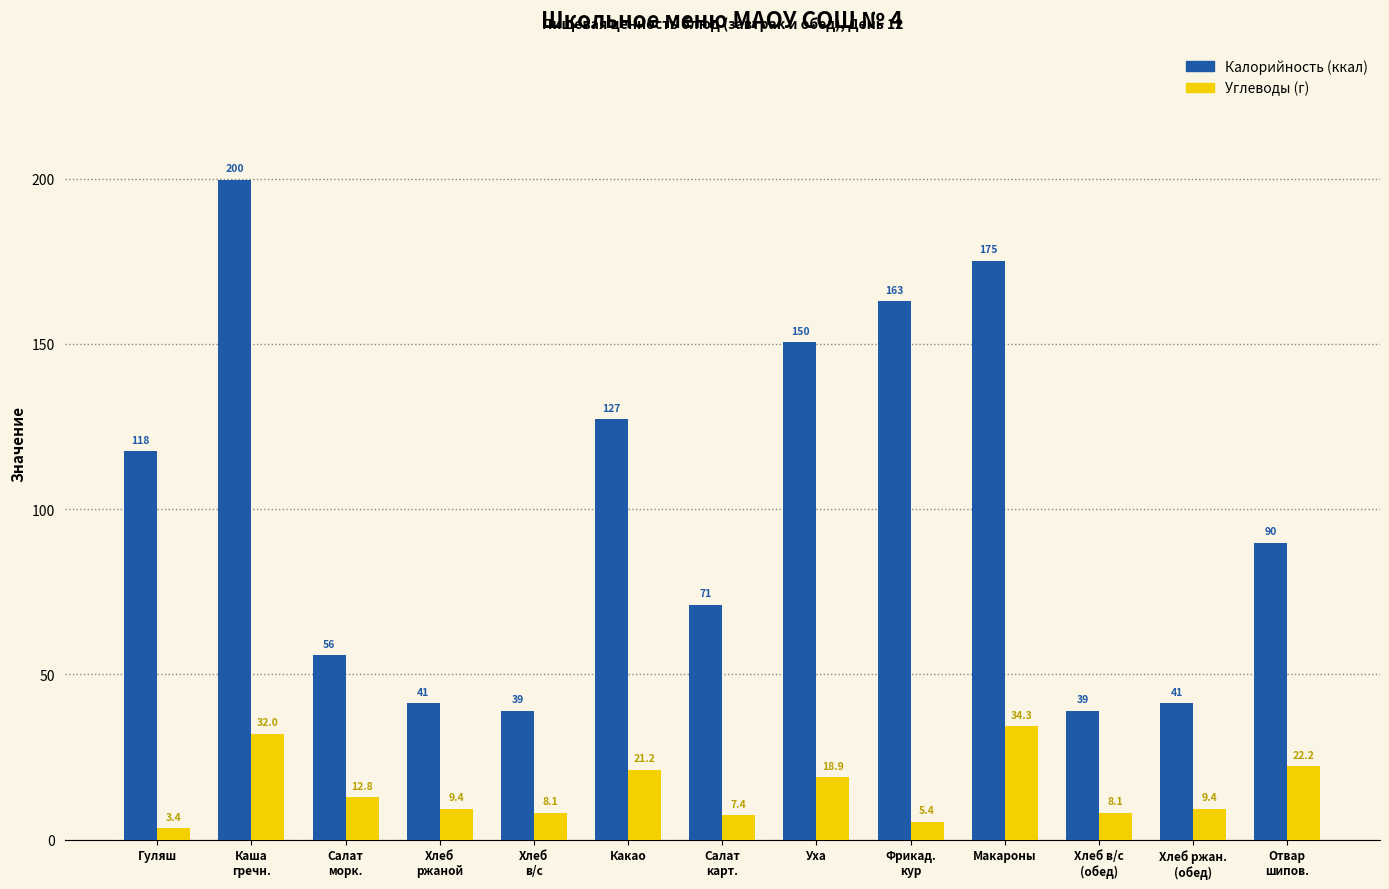

What is the label of the 6th bar from the right?

Уха